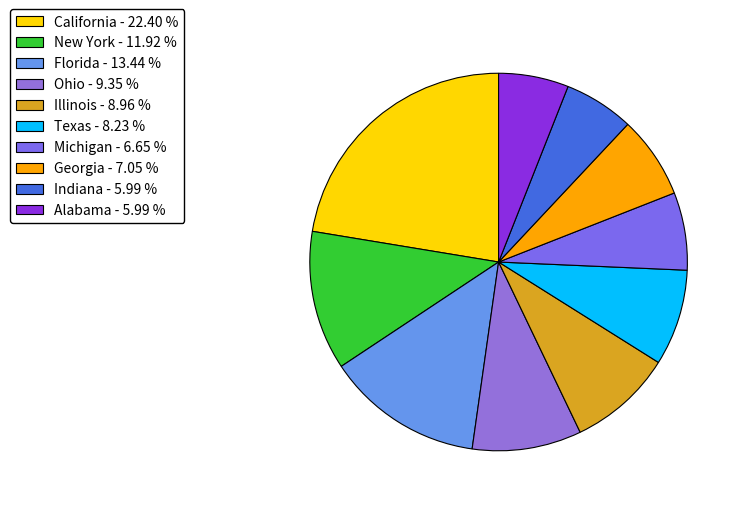

What is the smallest slice in the pie chart?

Indiana